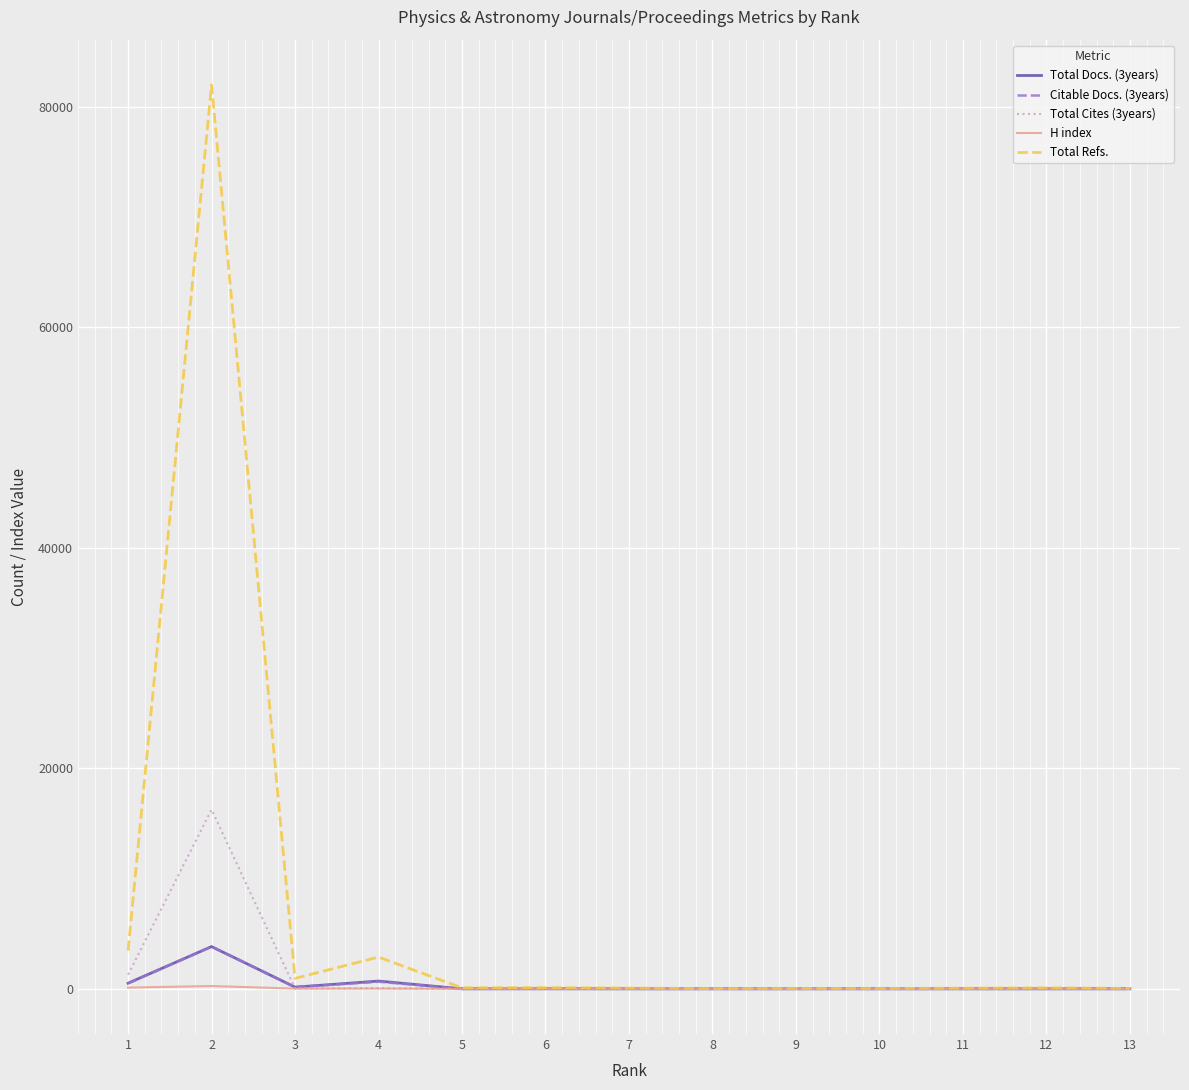

How many values in the Citable Docs. (3years) series are below 1?

5